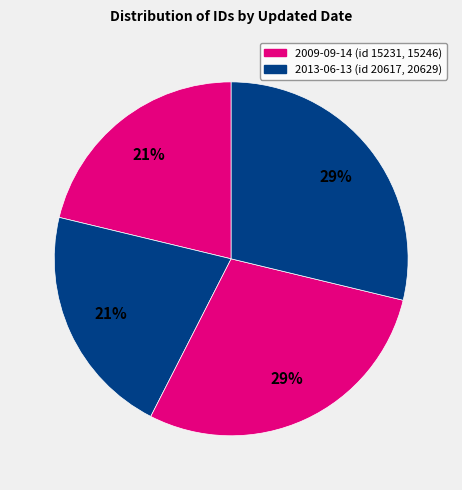

How many slices are in this pie chart?

4